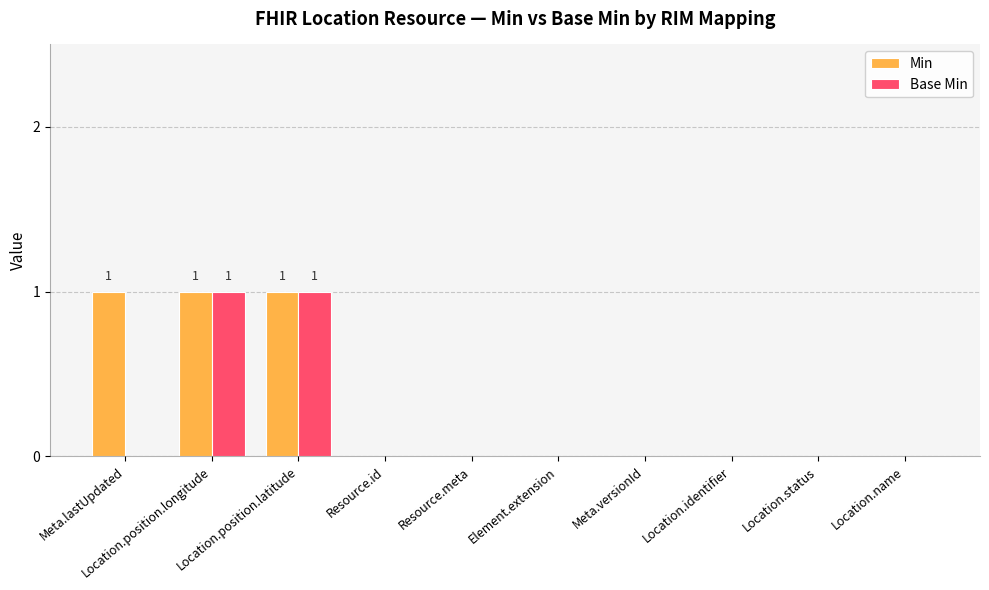

Count the Min values in the range 0 to 1.

10